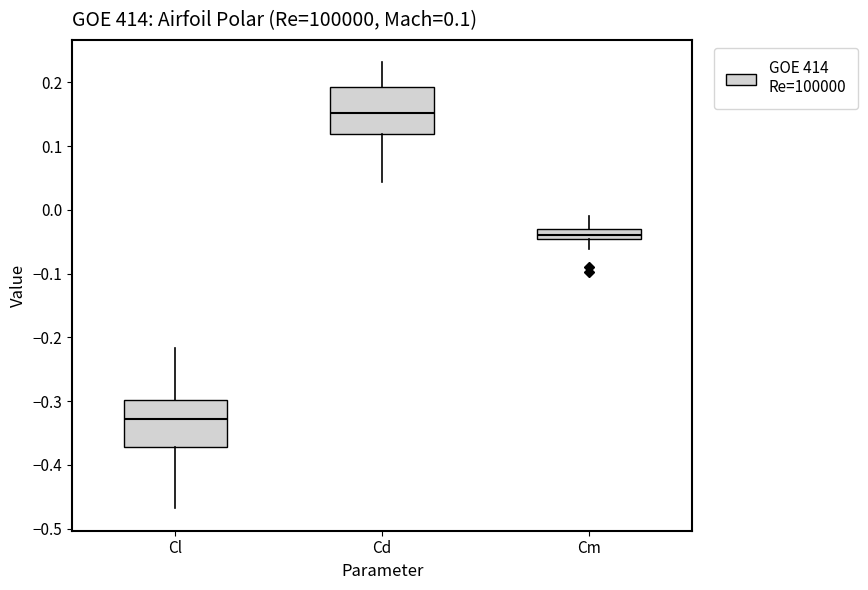

Which box has the highest median line?

Cd